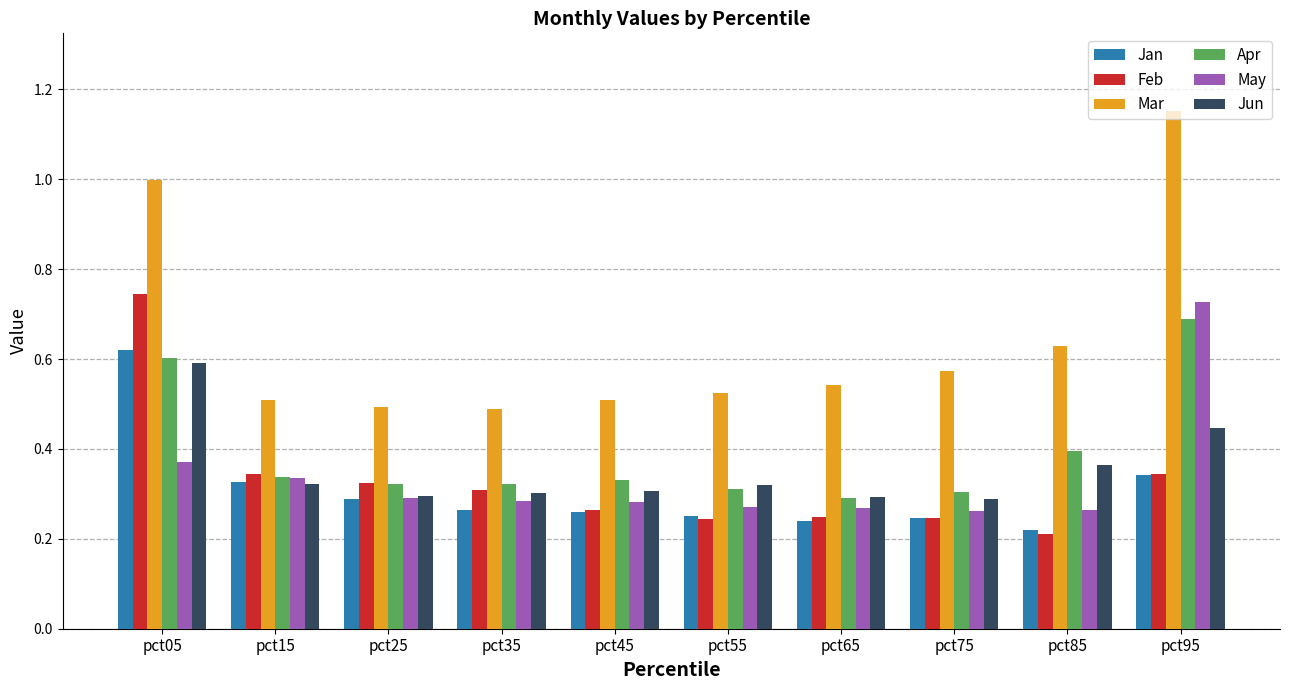

True or false: Jun has a value of 0.2 at pct75.

False